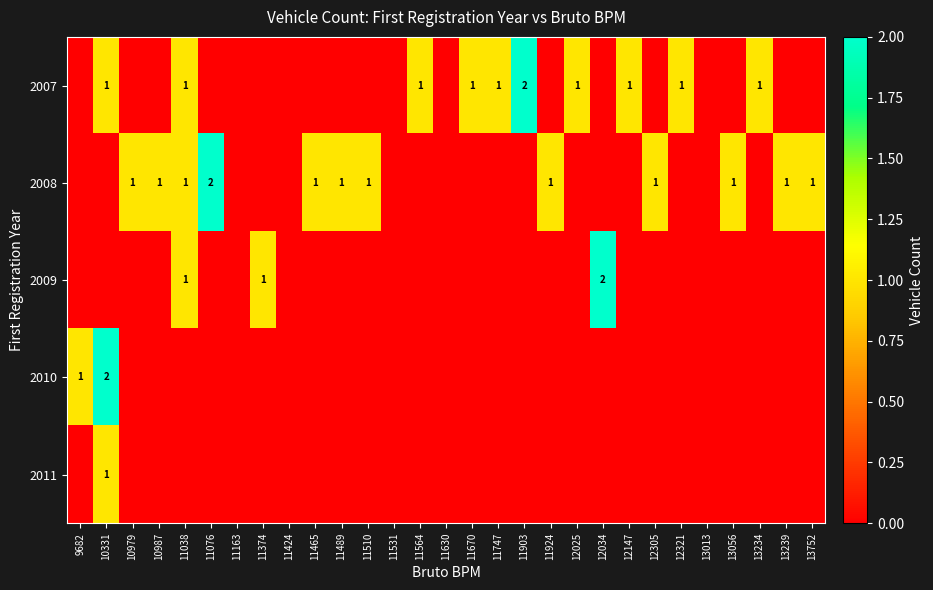

How many values in 2010 are above zero?

2